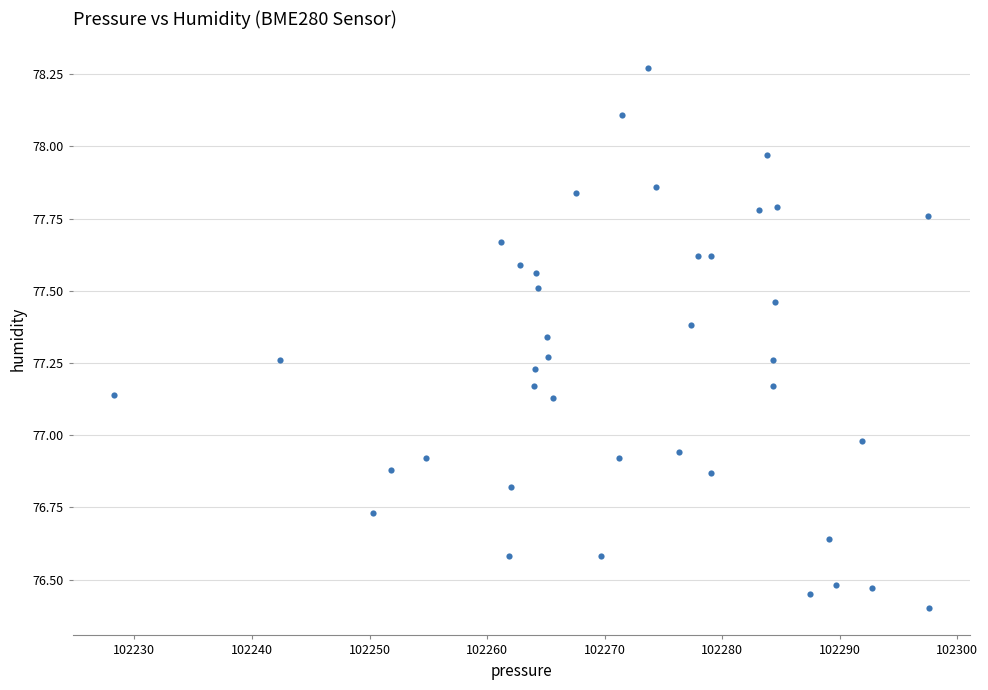

What is the range of Y values (max minus min)?

1.9